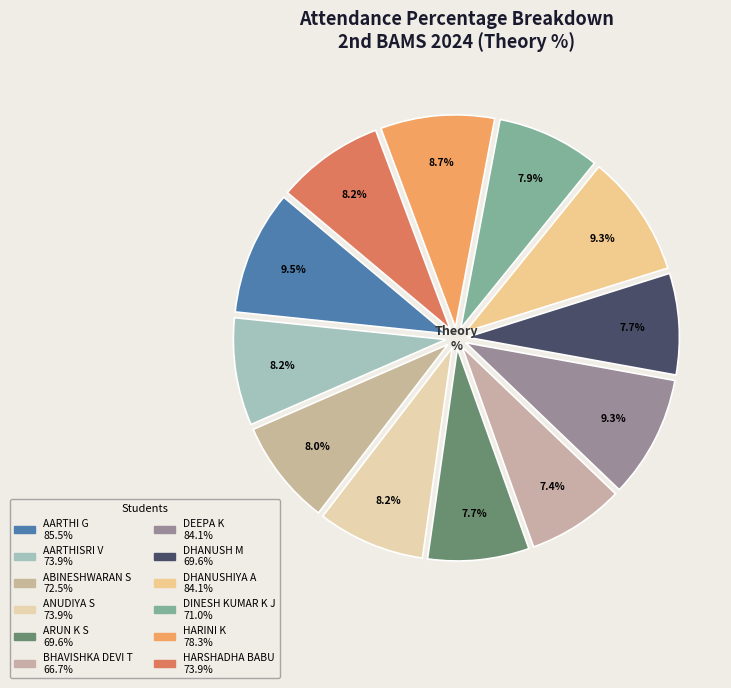

Rank the categories by value from highest to lowest.

AARTHI G, DEEPA K, DHANUSHIYA A, HARINI K, AARTHISRI V, ANUDIYA S, HARSHADHA BABU, ABINESHWARAN S, DINESH KUMAR K J, ARUN K S, DHANUSH M, BHAVISHKA DEVI T